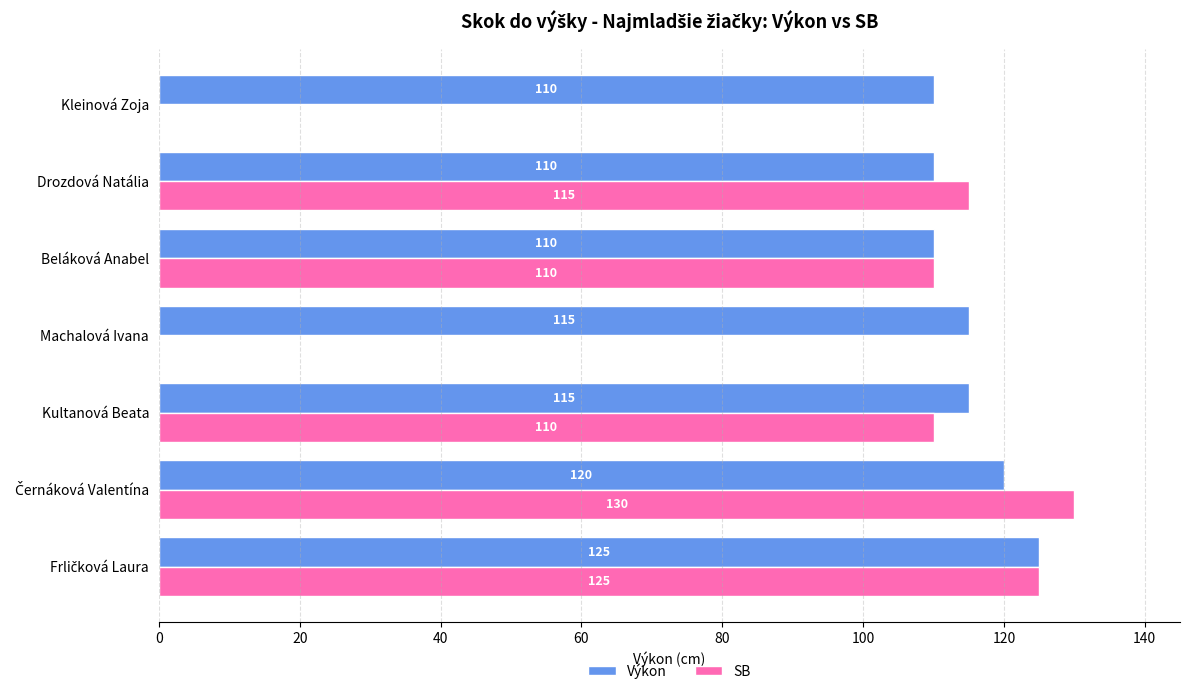

The value of SB at Drozdová Natália is 115. True or false?

True